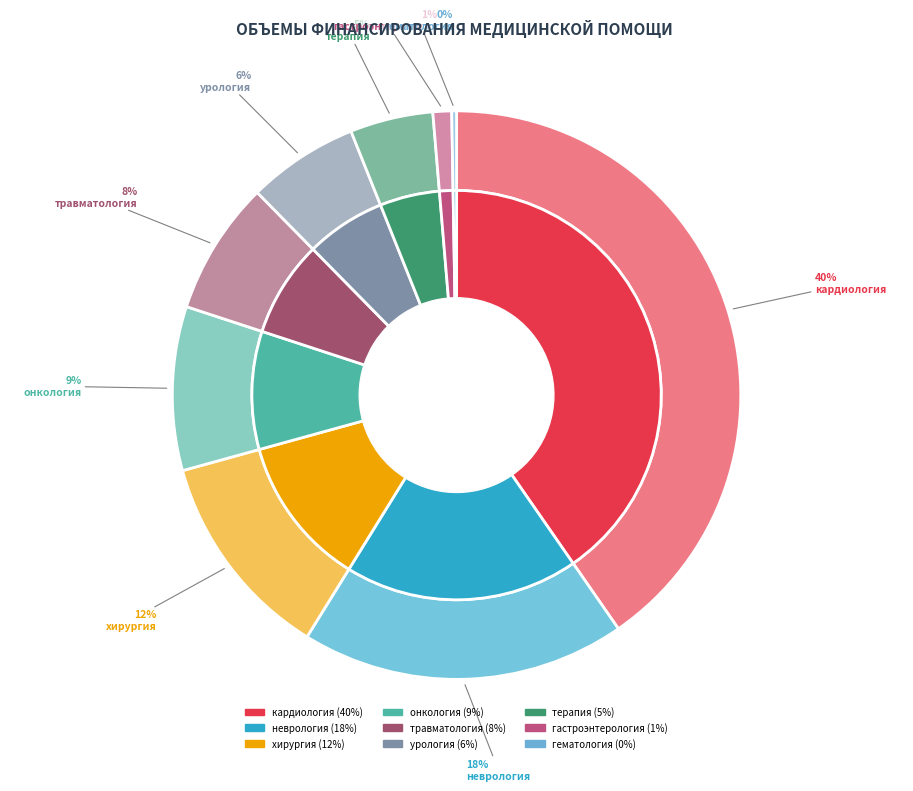

To the nearest percent, what is the difference between the largest and smallest slice percentages?

40%